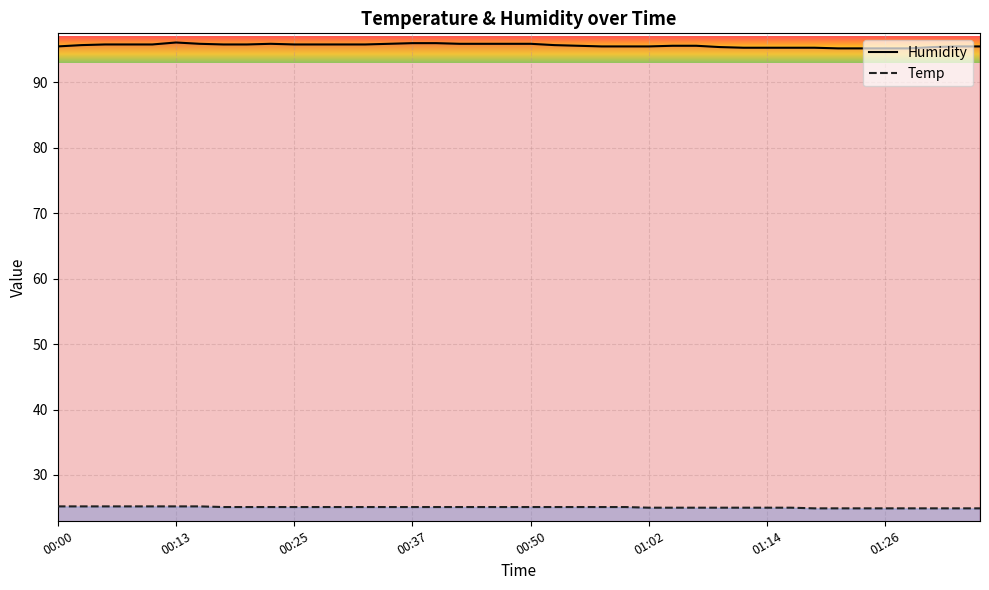

Between 00:00 and 16, which series saw the biggest shift?

Humidity